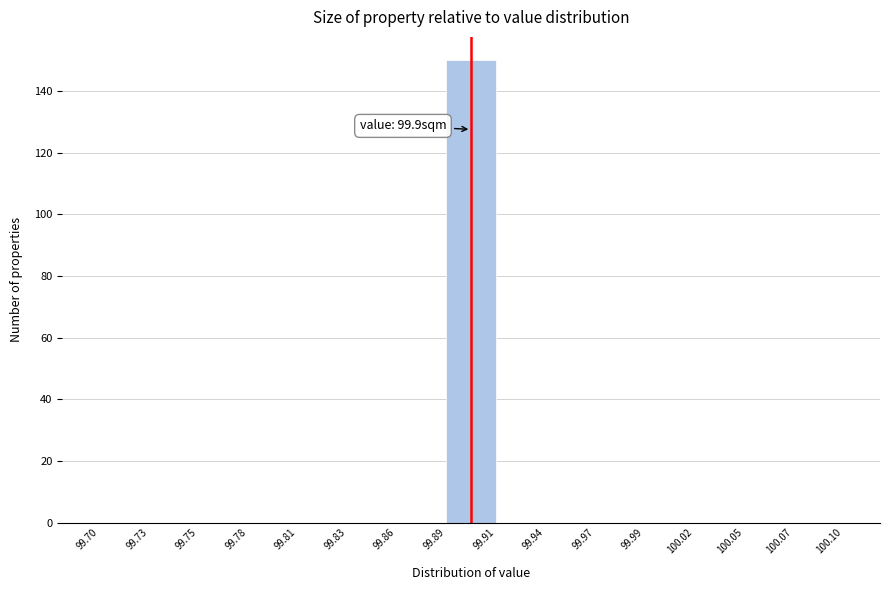

Over which range of the x-axis is the bar tallest?

99.89 to 99.91